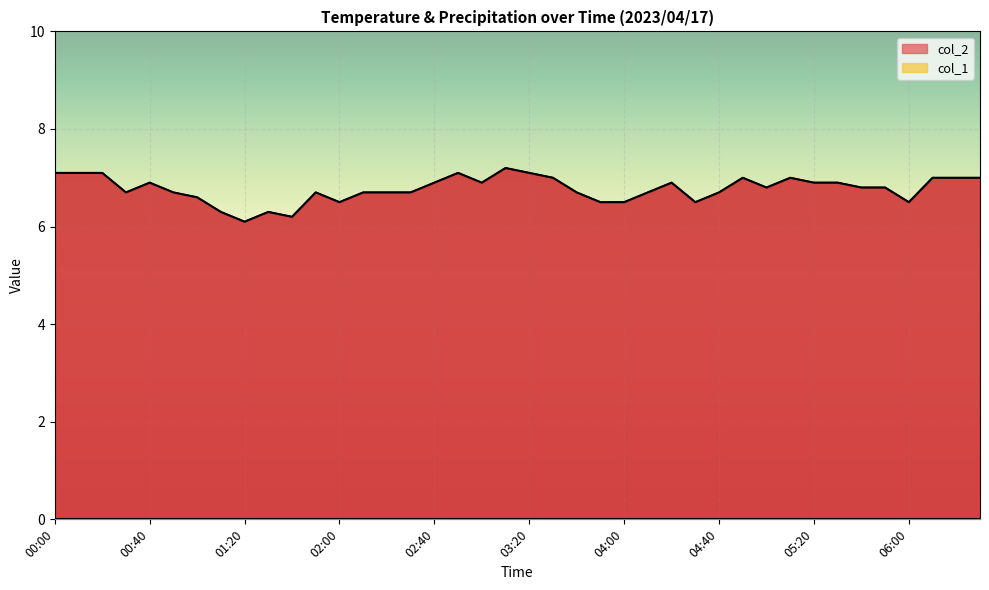

How many lines are shown in the chart?

1